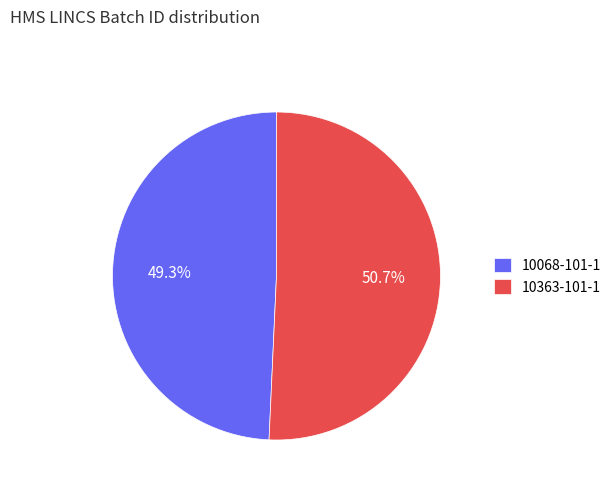

Rank the categories by value from highest to lowest.

10363-101-1, 10068-101-1